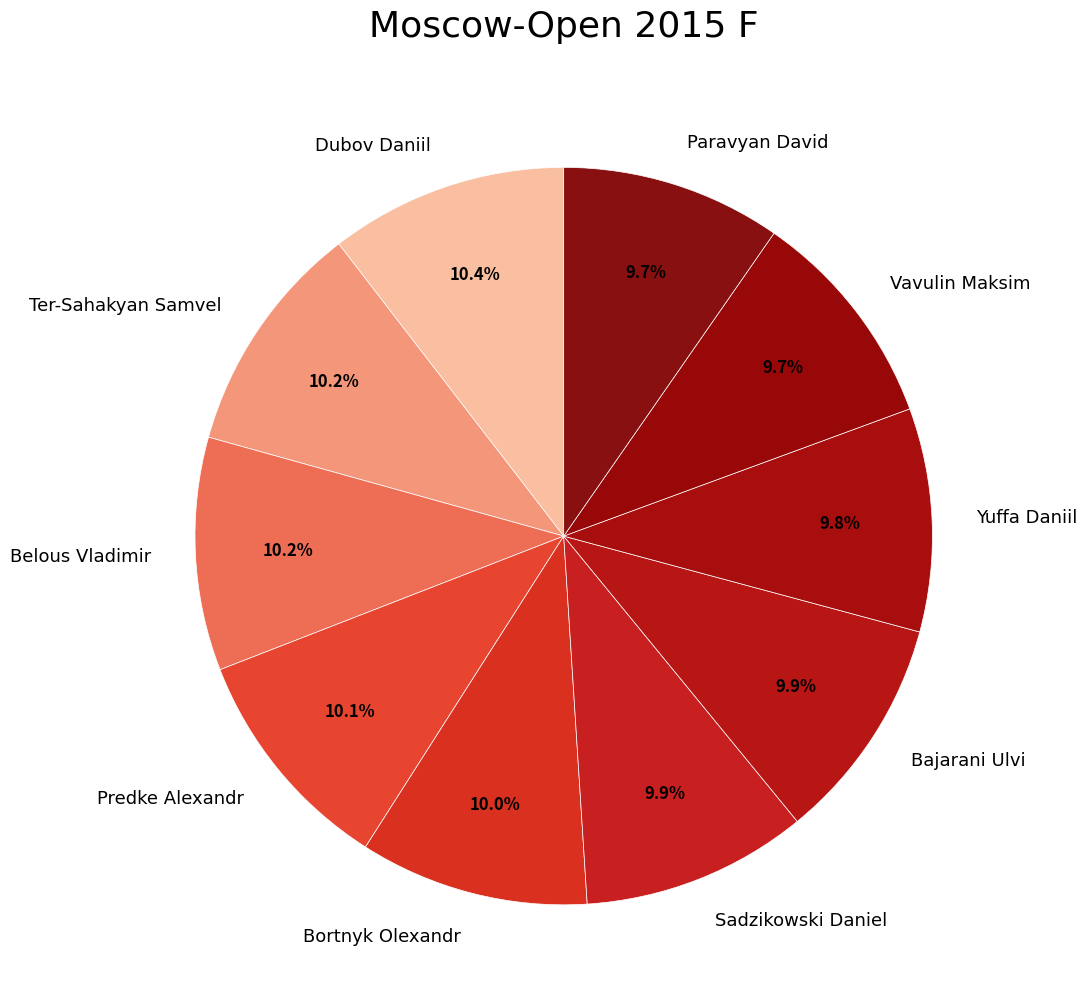

Is it true that Vavulin Maksim is 1% of the pie?

False